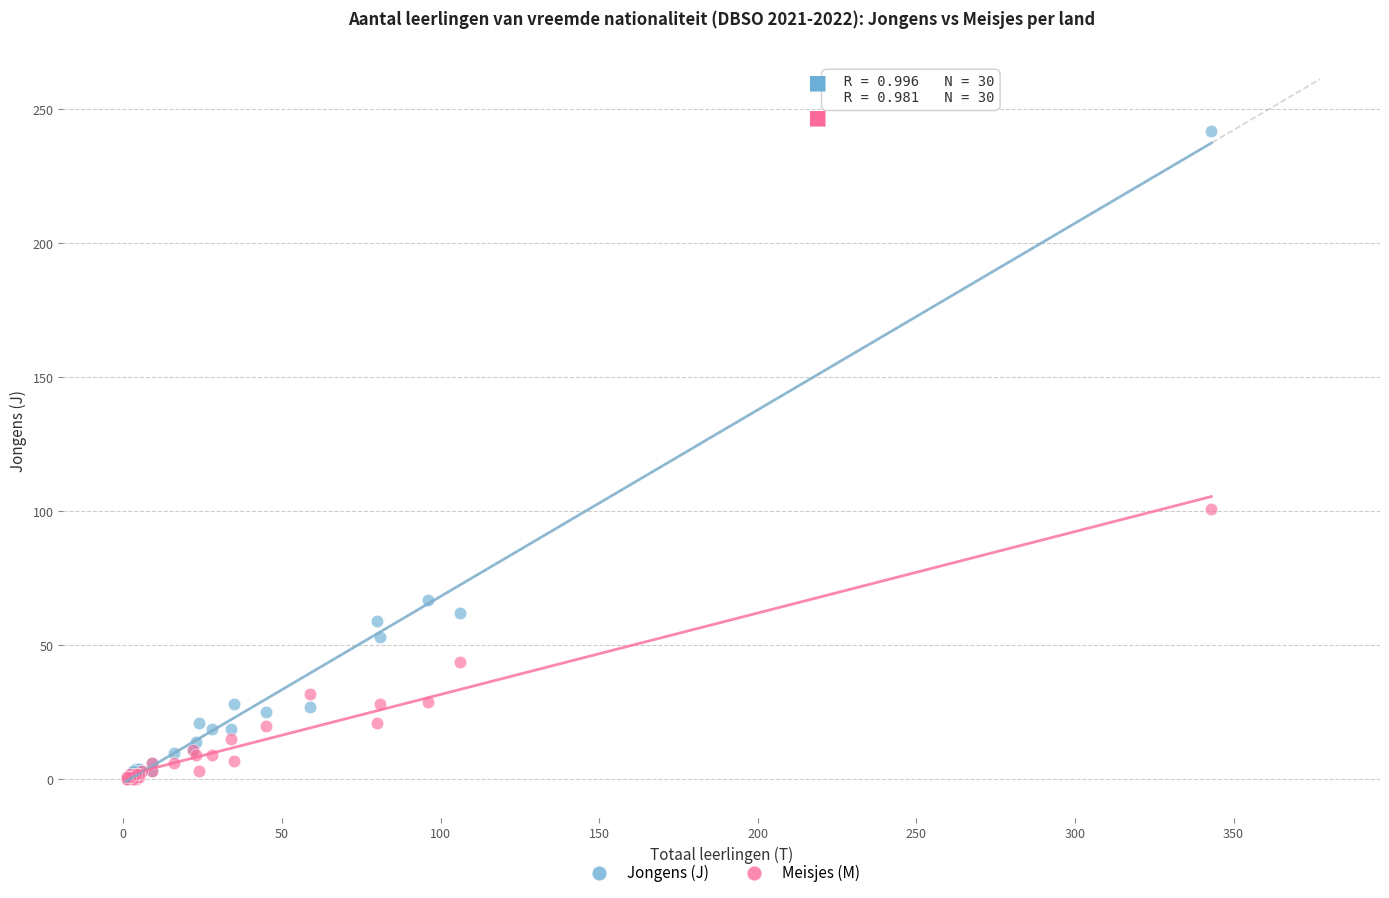

Across all series, what Y value is closest to 121?

101